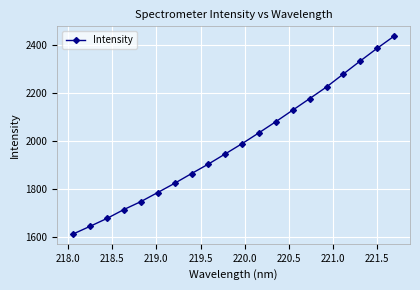

What is the difference between the maximum and minimum values?

824.5